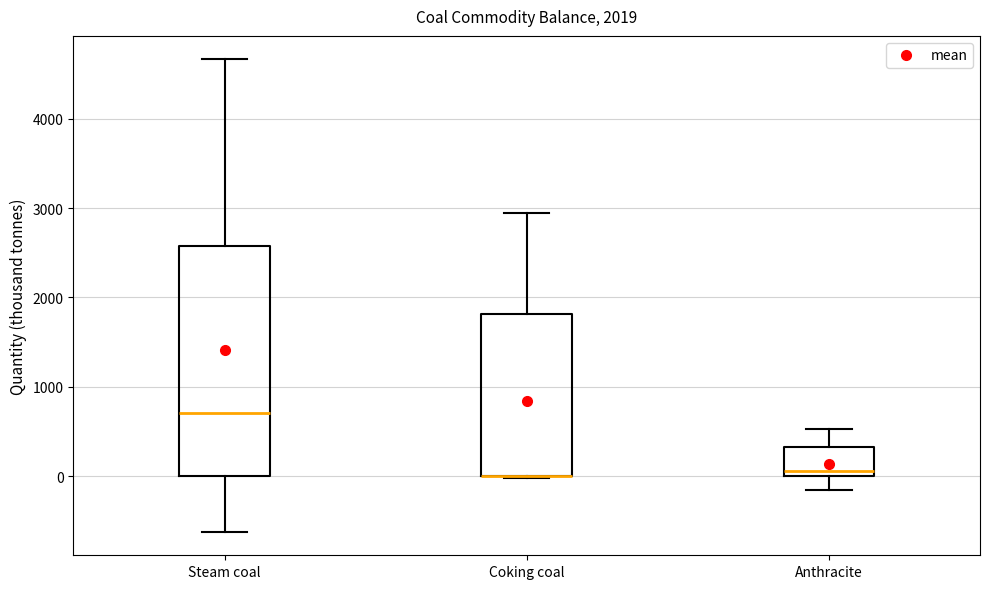

Reading left to right, read every box against the y-axis: the position of its median line, the range the box covers, and the ends of its whiskers. The values are not printed on the chart, so give them approximately, as read against the axis.

Steam coal: median 700, box 0 to 2600, whiskers -600 to 4700
Coking coal: median 0 (drawn on the box's lower edge), box 0 to 1800, whiskers 0 to 2900
Anthracite: median 100, box 0 to 300, whiskers -200 to 500